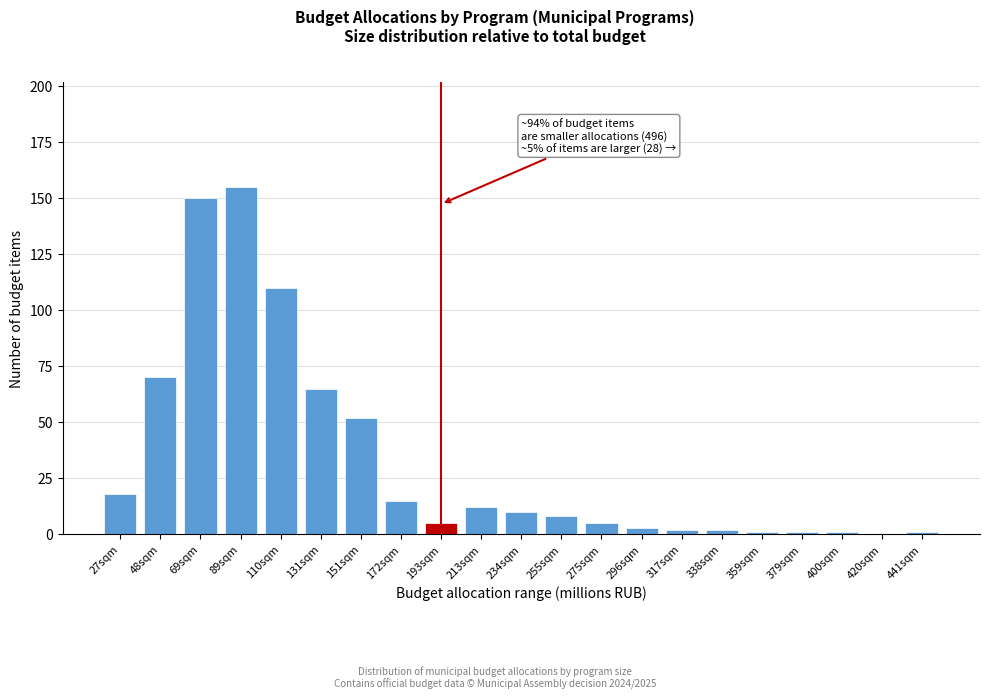

Reading right to left, extract all data points from this chart.

441sqm=1	420sqm=0	400sqm=1	379sqm=1	359sqm=1	338sqm=2	317sqm=2	296sqm=3	275sqm=5	255sqm=8	234sqm=10	213sqm=12	193sqm=5	172sqm=15	151sqm=52	131sqm=65	110sqm=110	89sqm=155	69sqm=150	48sqm=70	27sqm=18